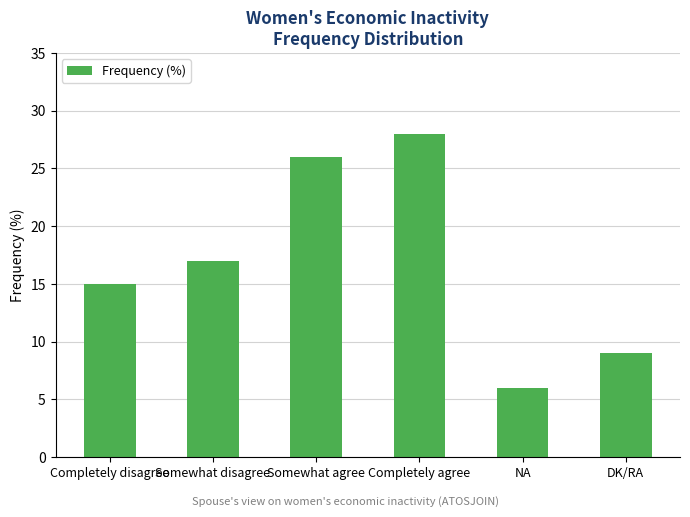

Which has a higher value, Somewhat disagree or Completely disagree?

Somewhat disagree